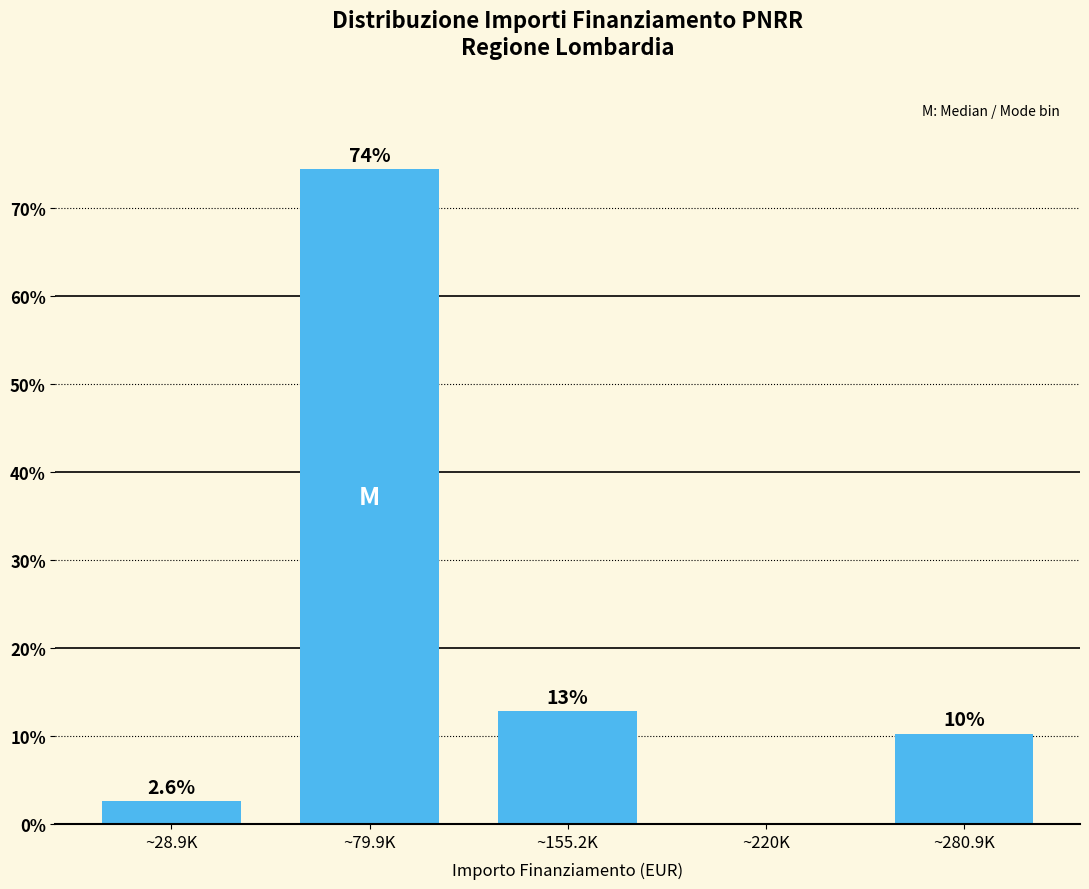

Reading left to right, what are all the values shown in this chart?

~28.9K=2.6	~79.9K=74.4	~155.2K=12.8	~220K=0.0	~280.9K=10.3